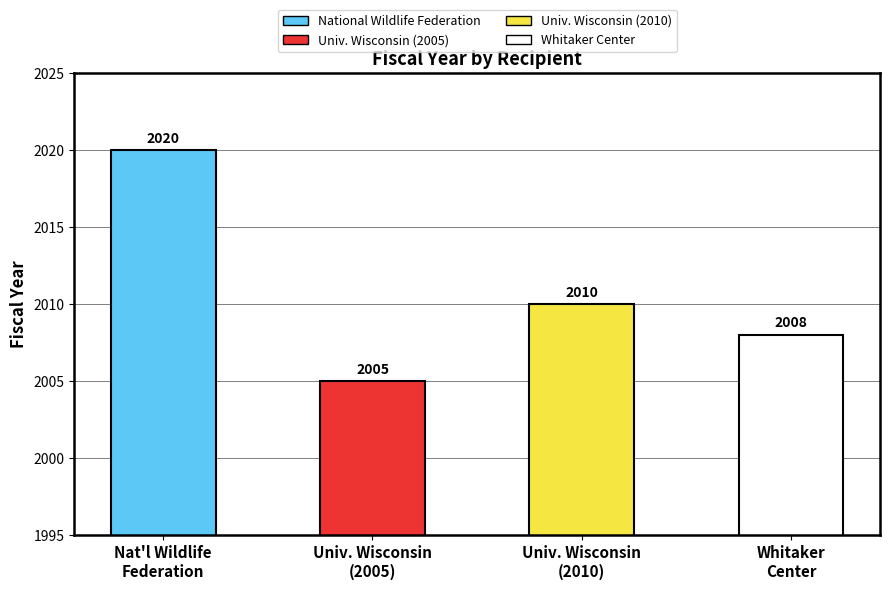

How many distinct data groups are displayed?

1